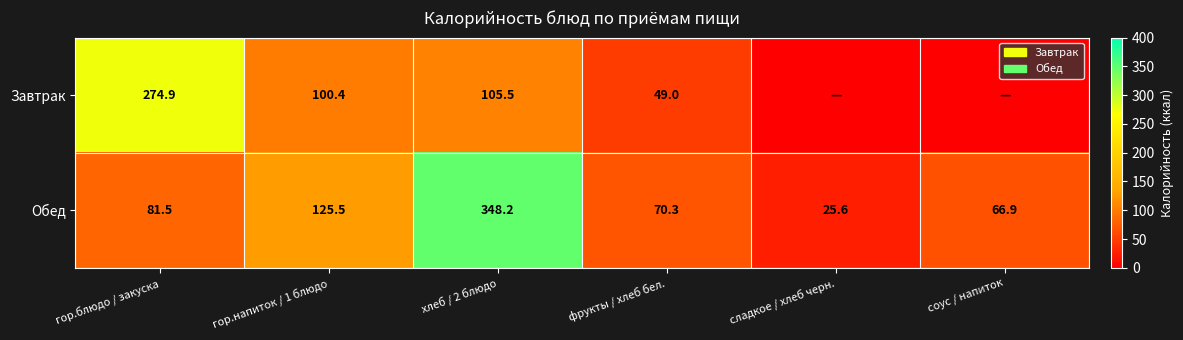

How many values in the Обед series are below 81?

3